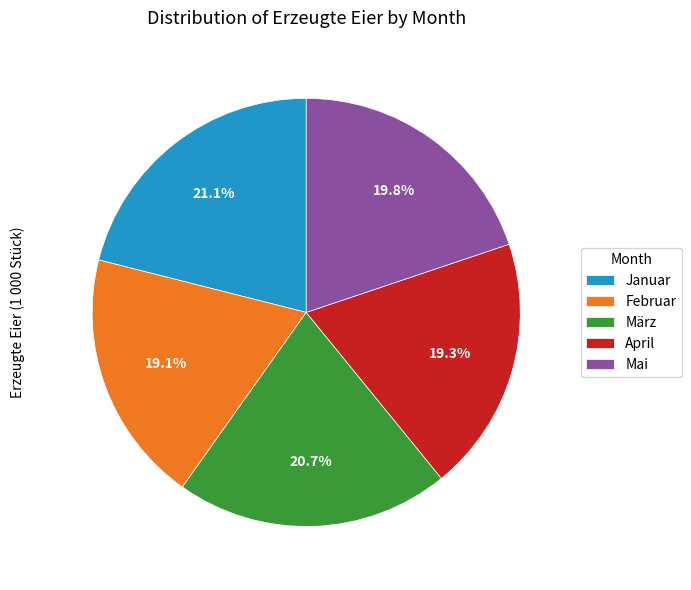

Does Mai represent more than half of the total?

No